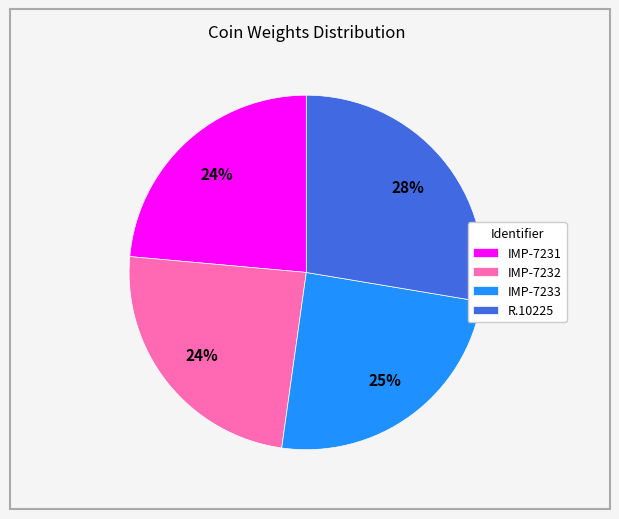

To the nearest percent, what percentage of the pie is R.10225?

28%